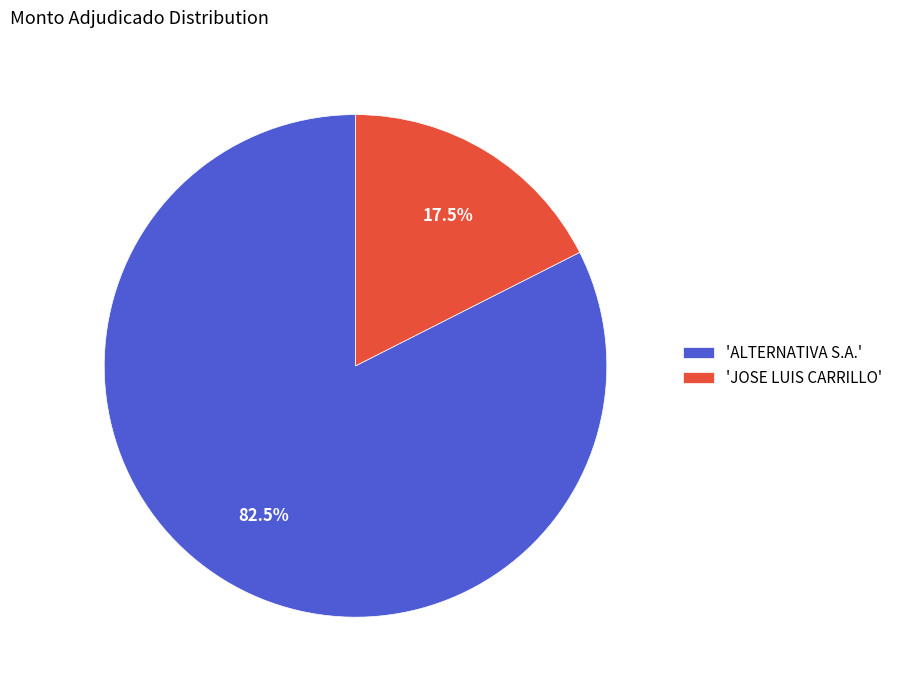

Do 'ALTERNATIVA S.A.' and 'JOSE LUIS CARRILLO' together represent more than half of the pie?

Yes